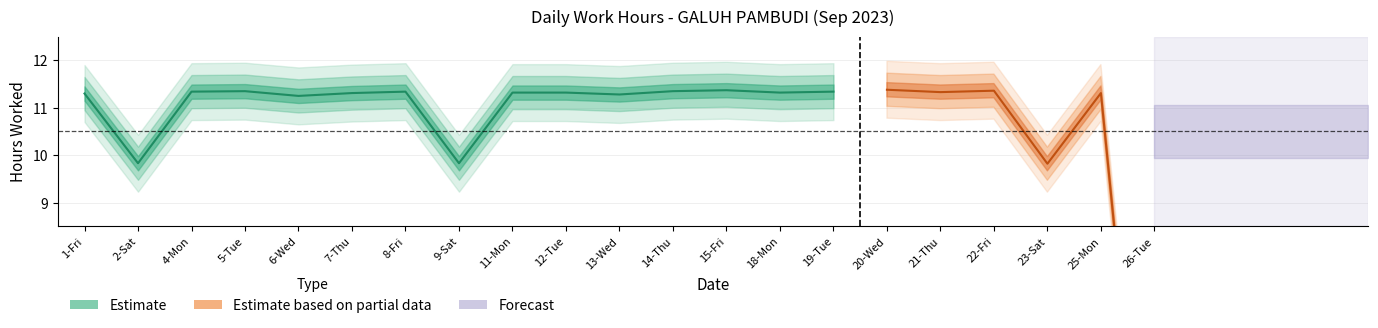

Read the value at 23-Sat.

9.8